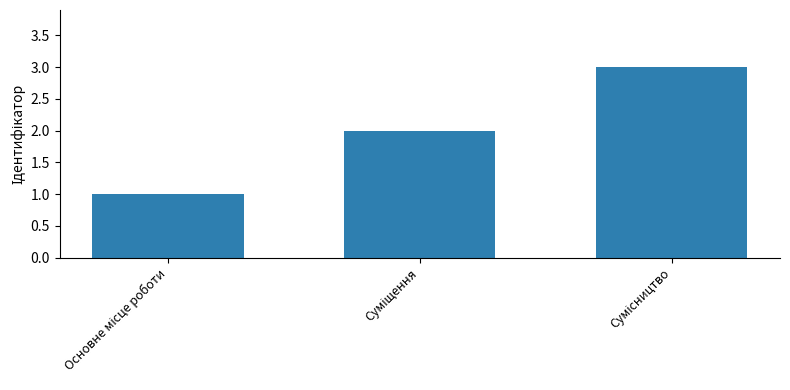

How many data points are less than 2?

1